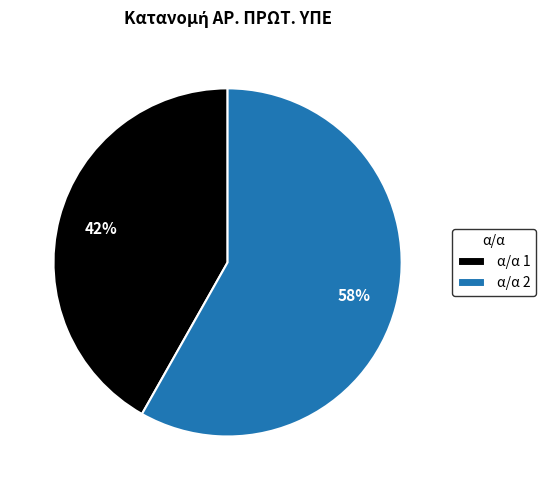

Is the sum of α/α 2 and α/α 1 greater than half?

Yes